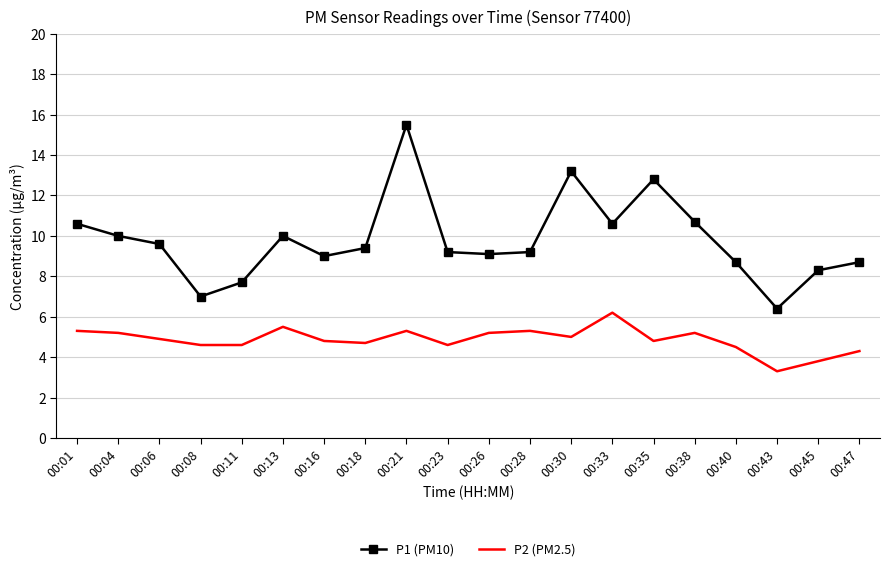

True or false: P2 (PM2.5) and P1 (PM10) cross at least once.

False